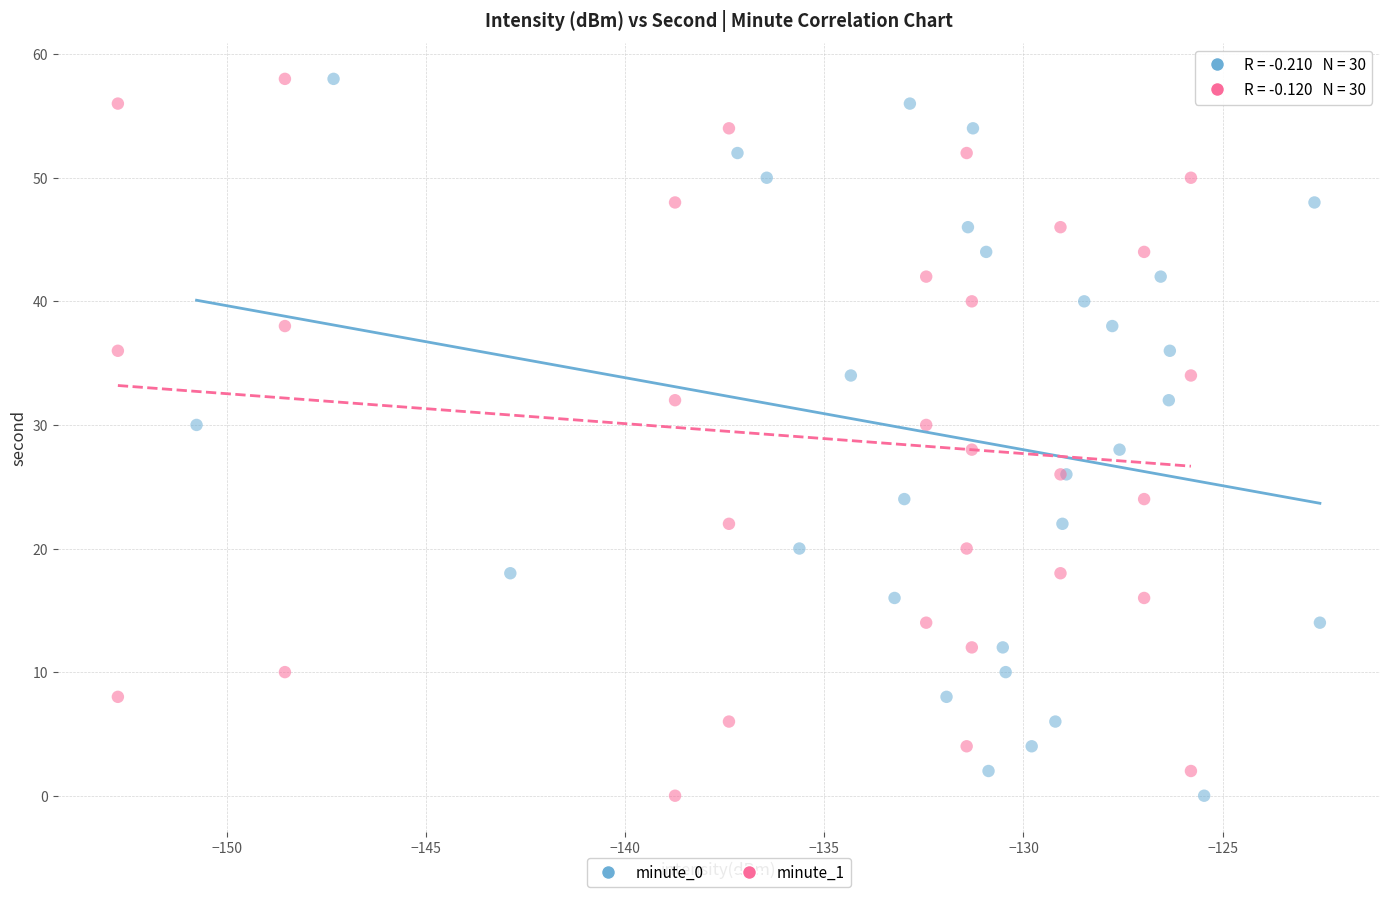

What are all the series names shown in the legend?

minute_0, minute_1